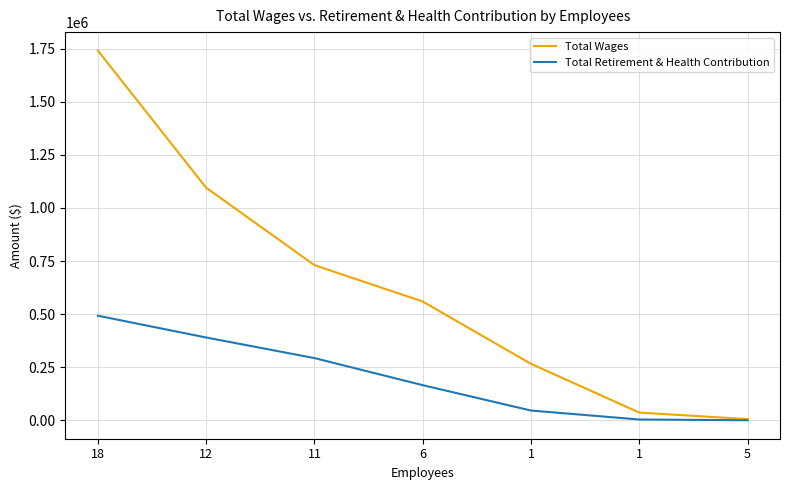

What are all the series names shown in the legend?

Total Wages, Total Retirement & Health Contribution